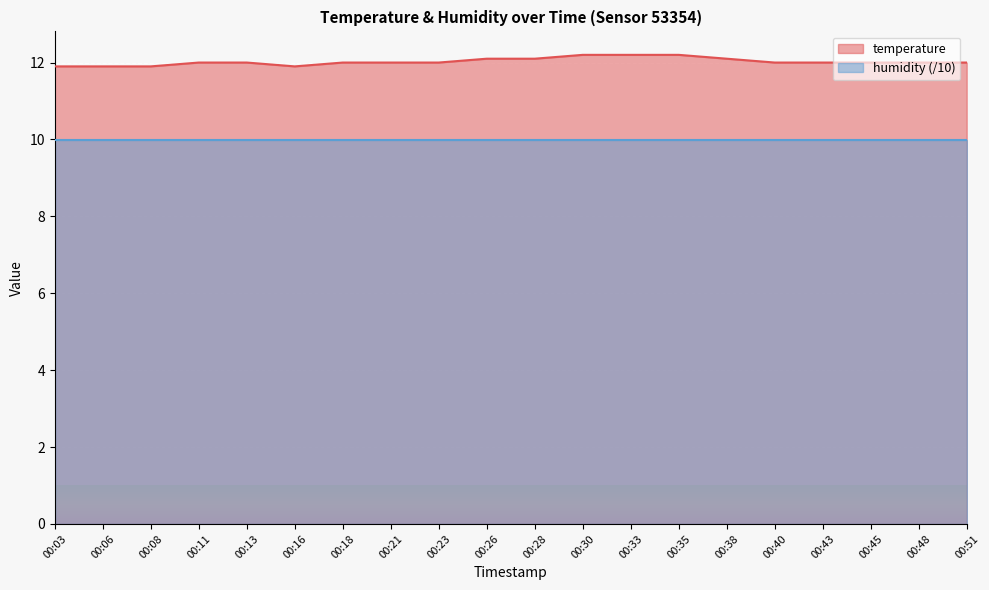

The chart shows a value of 12.1 at 00:28. True or false?

True